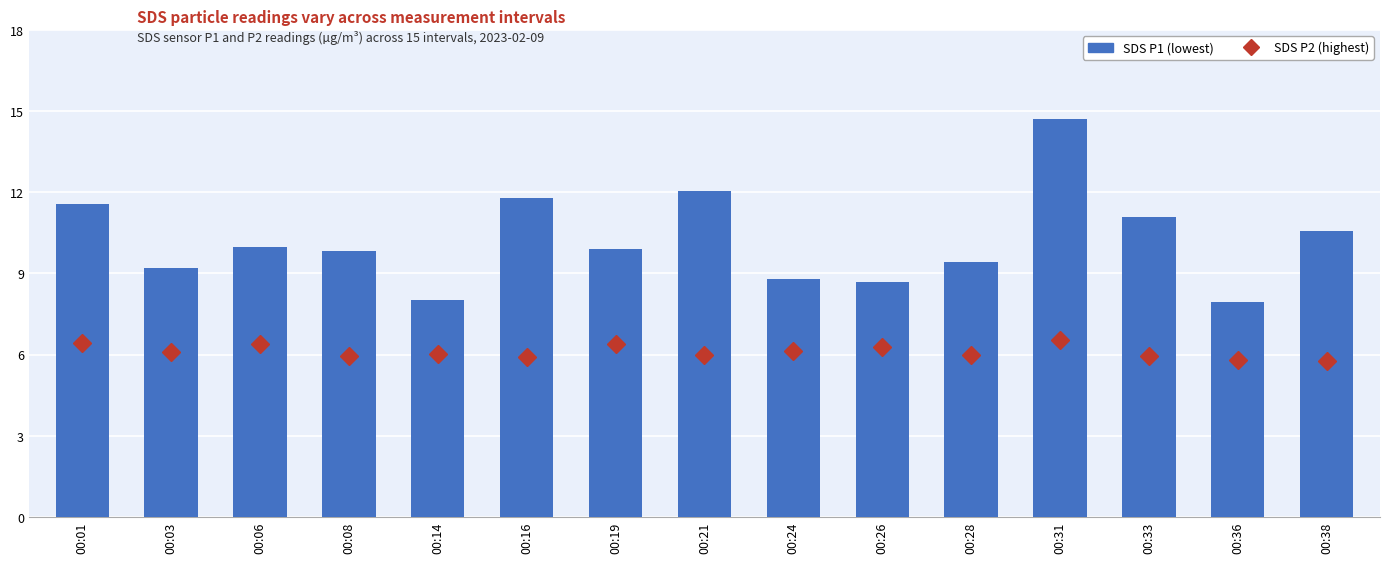

Which category has the highest value across all series?

00:31